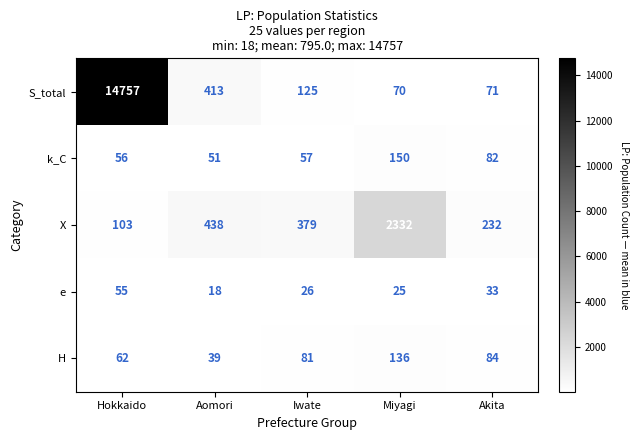

At which category is the sum across all series the highest?

Hokkaido